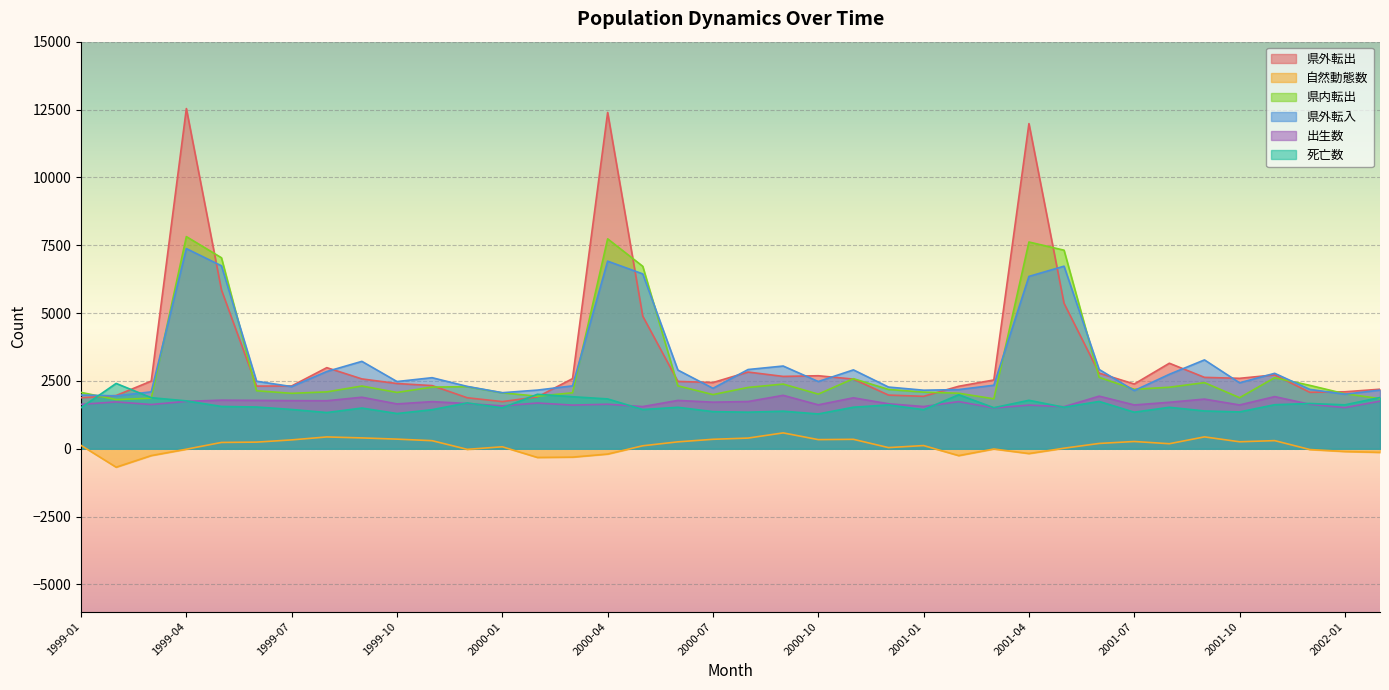

How many data points does each series have?

38